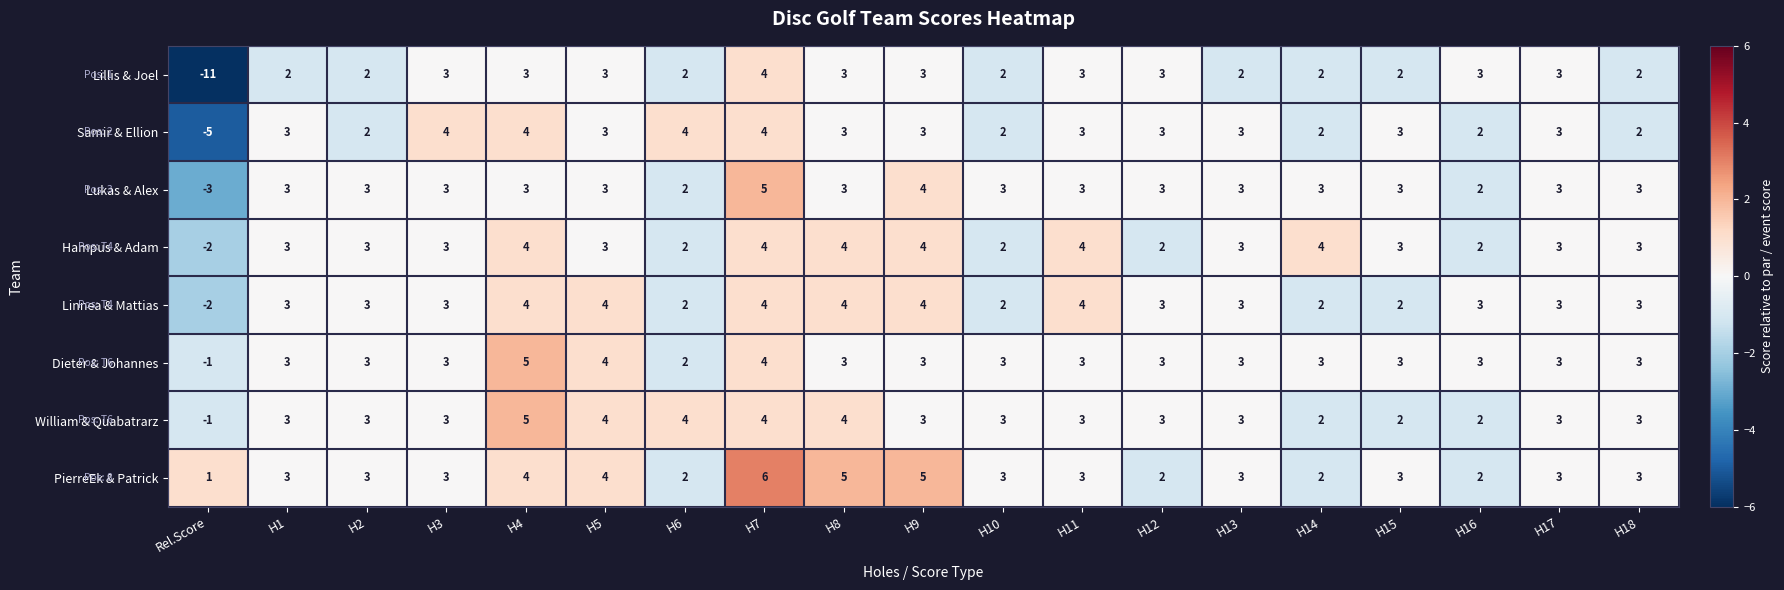

What is the minimum value shown in the chart?

-11